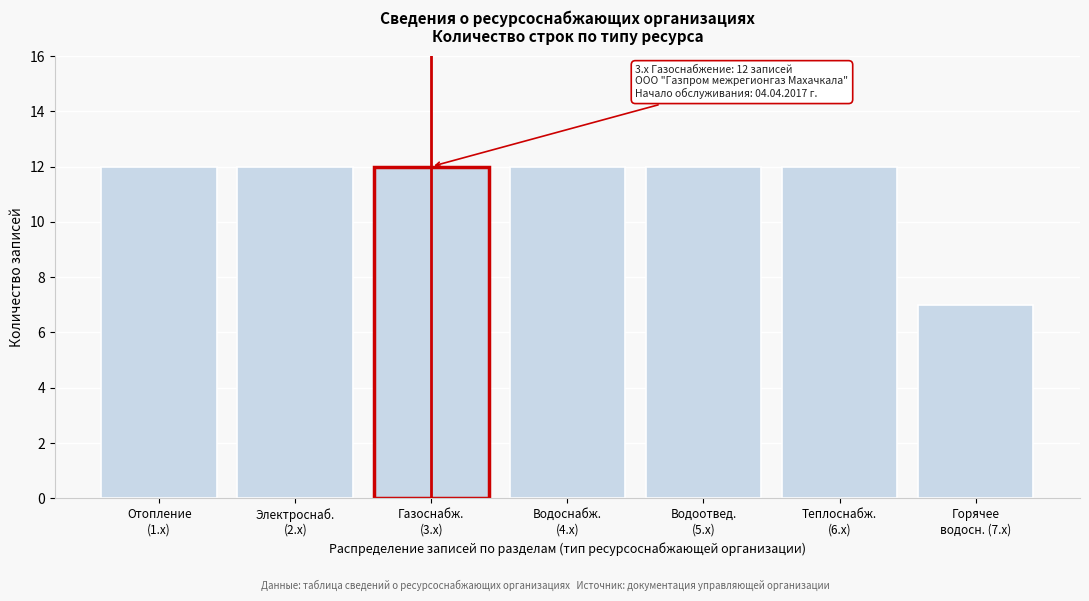

Reading right to left, transcribe all the data shown in this chart.

7	12	12	12	12	12	12